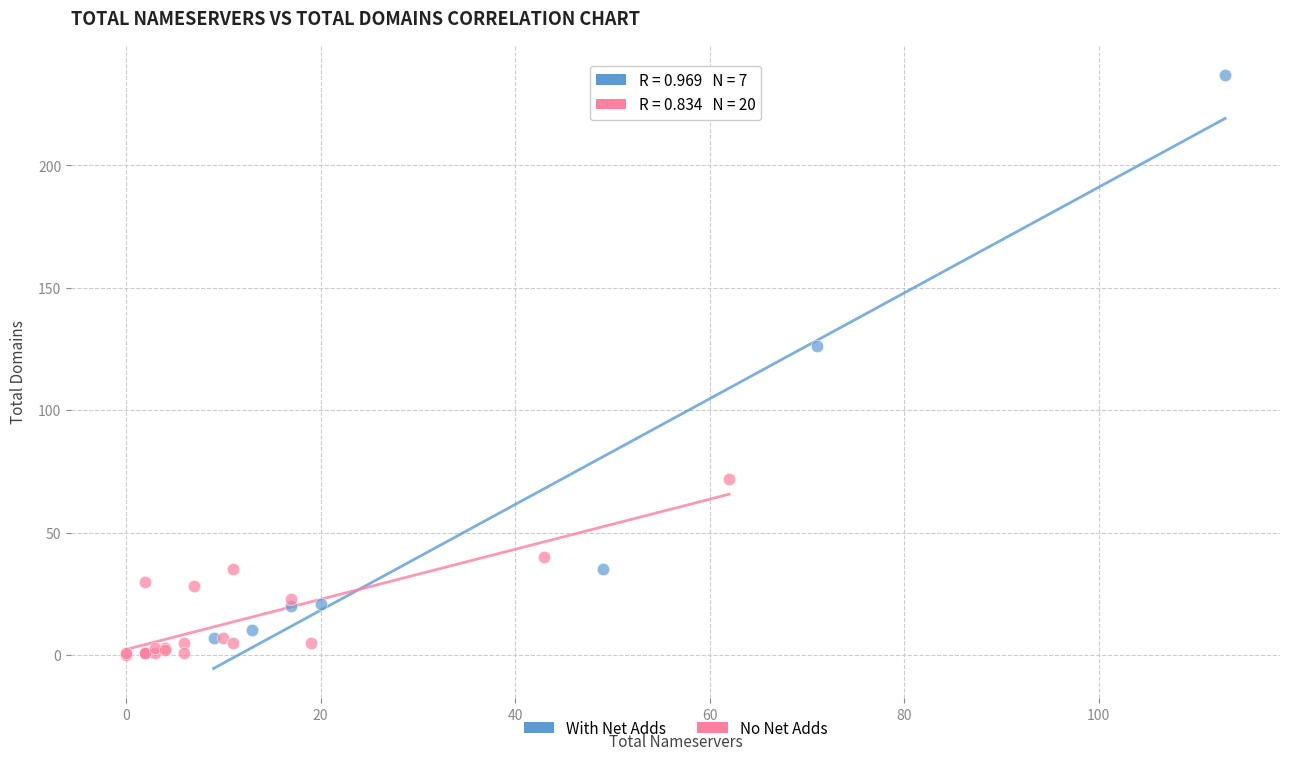

Which series reaches the minimum Y coordinate?

No Net Adds